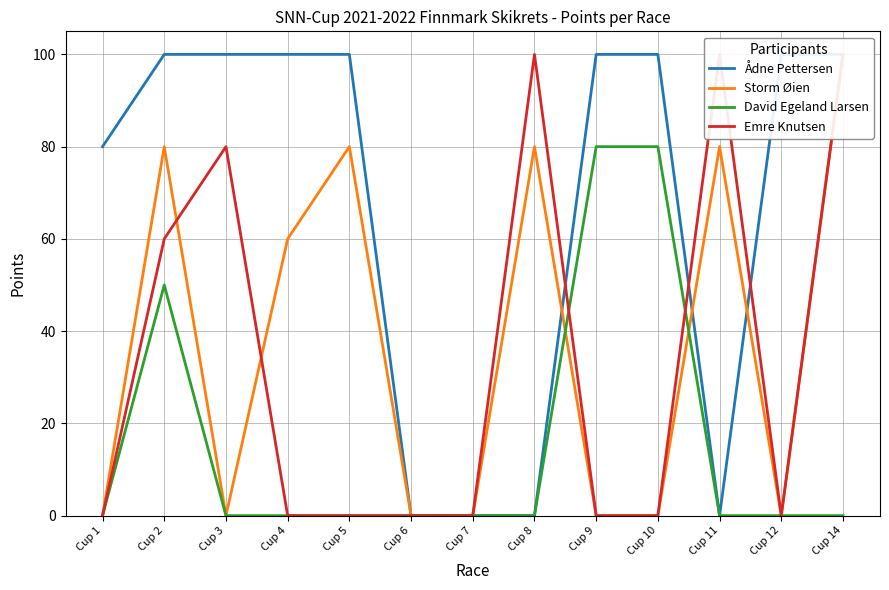

Which category has the lowest value across all series?

Cup 6